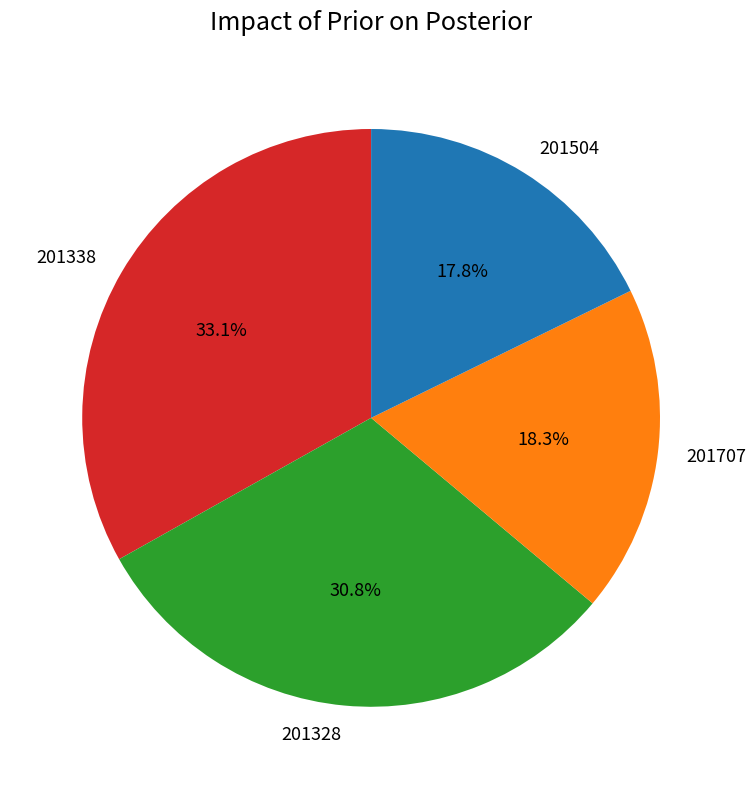

What percentage is the 201707 slice, to the nearest percent?

18%